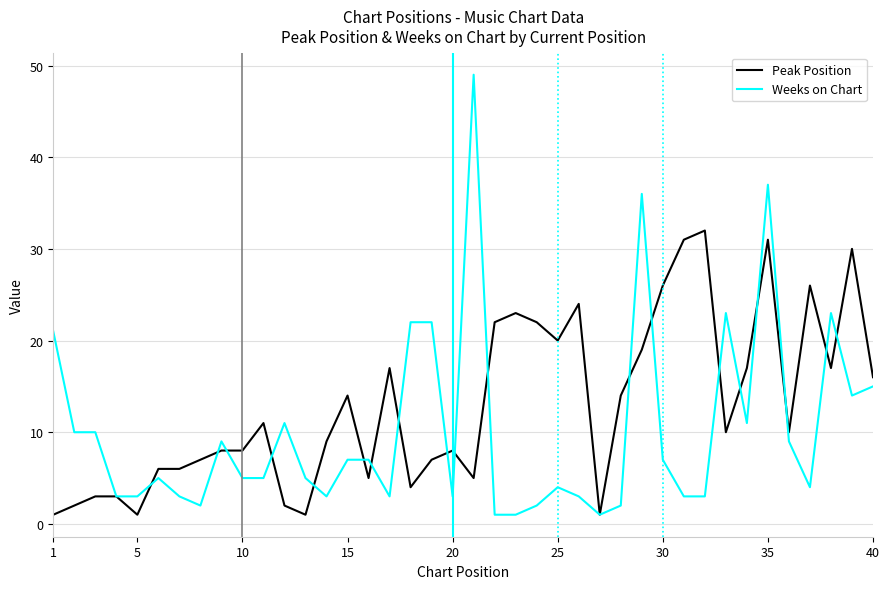

Is this an area chart (filled region under the line)?

No